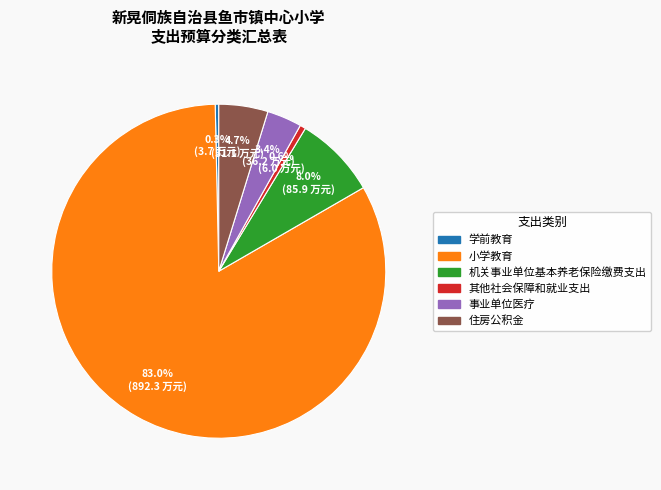

Which has a higher value, 其他社会保障和就业支出 or 住房公积金?

住房公积金